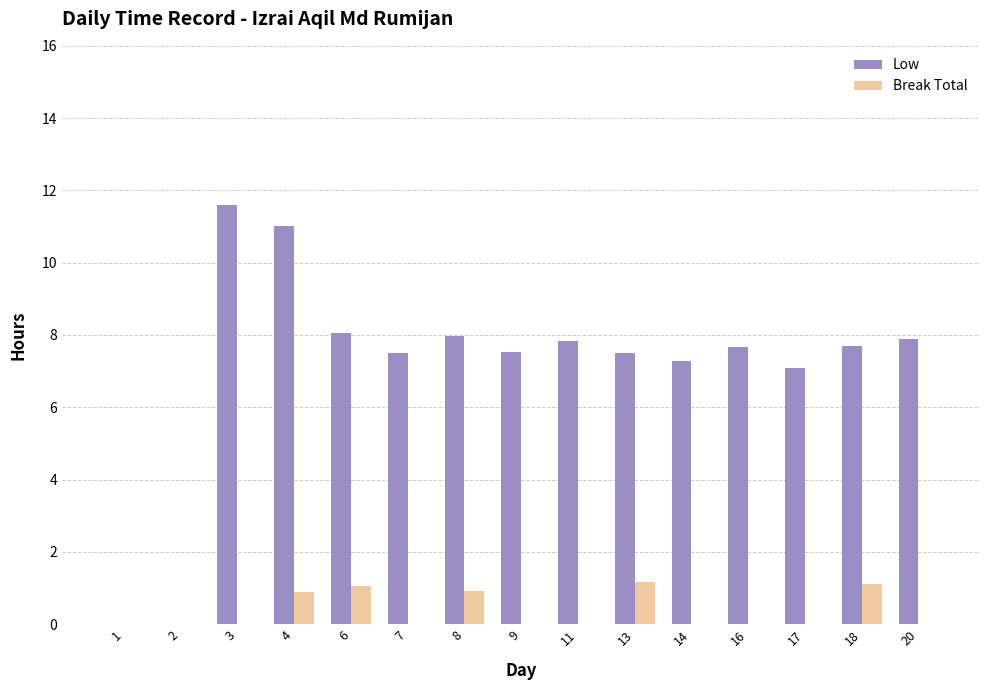

Which series changed the most between 17 and 18?

Break Total